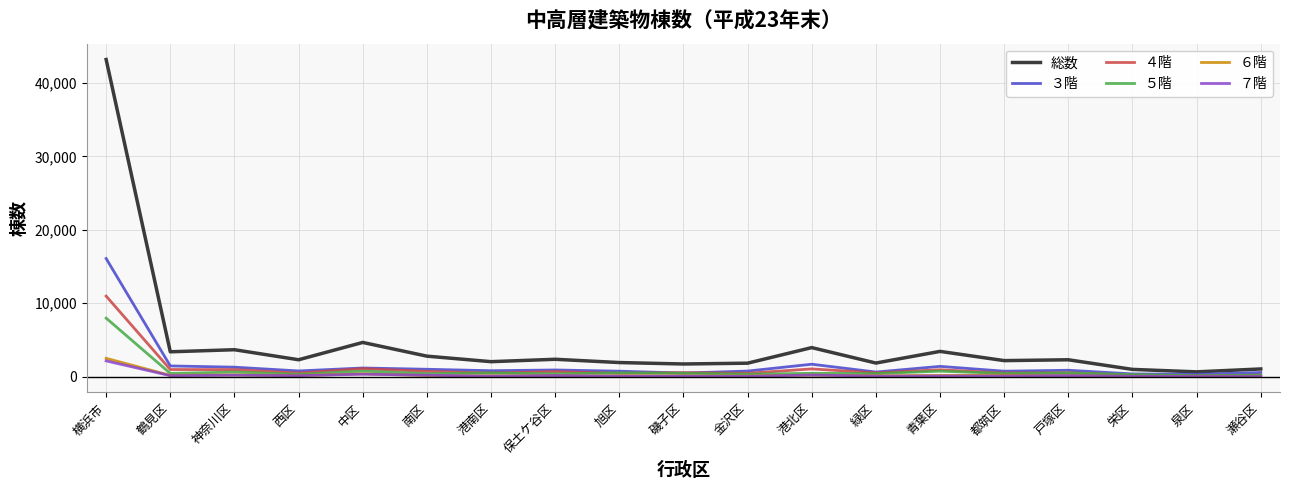

The value of 総数 at 港北区 is 3961. True or false?

True